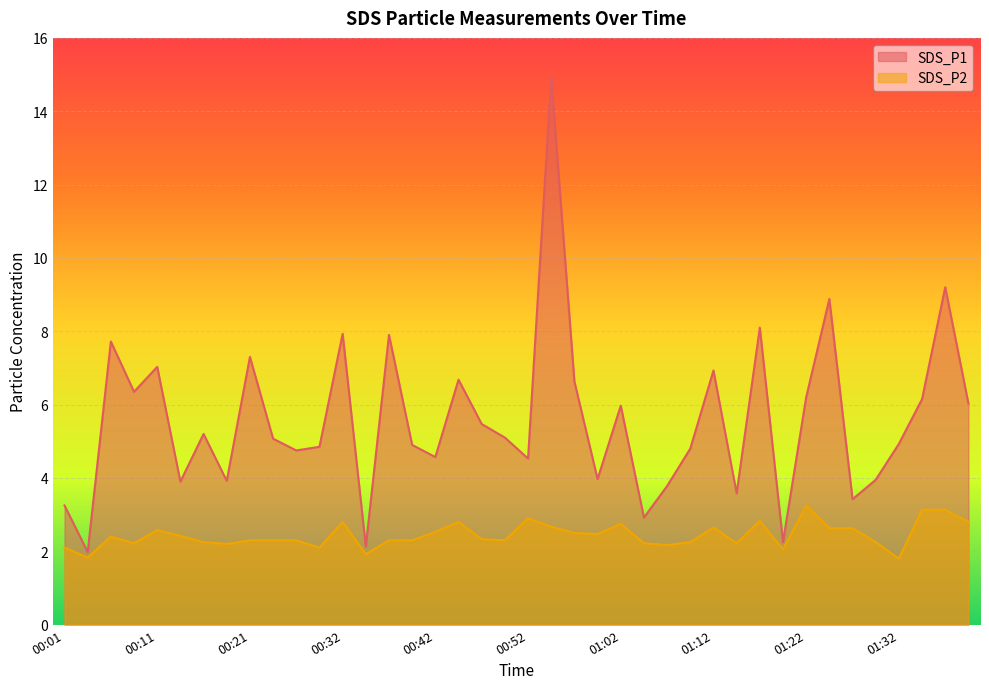

What is the average value of the SDS_P1 series?

5.6